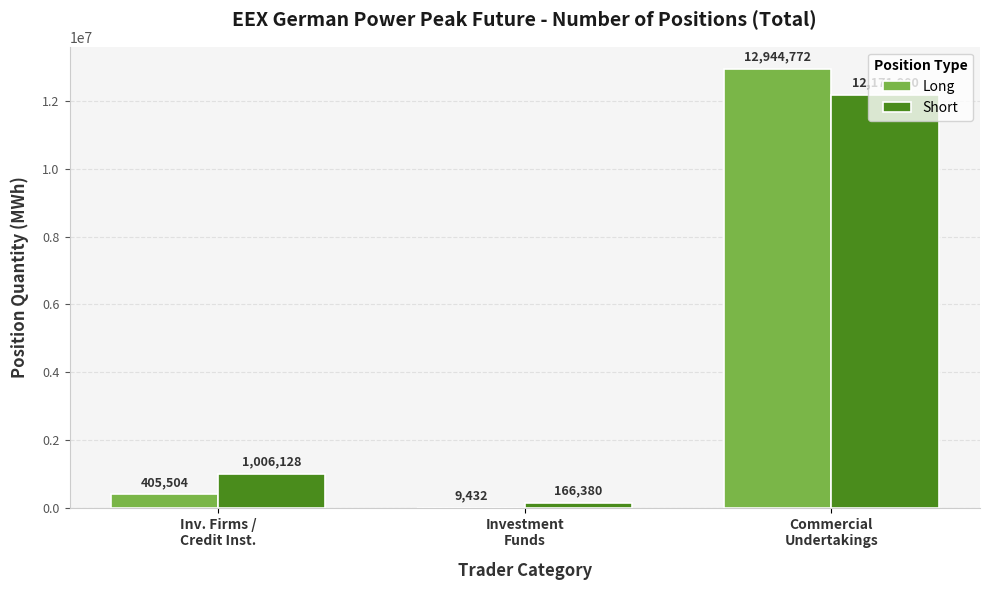

Does the chart contain stacked bars?

No